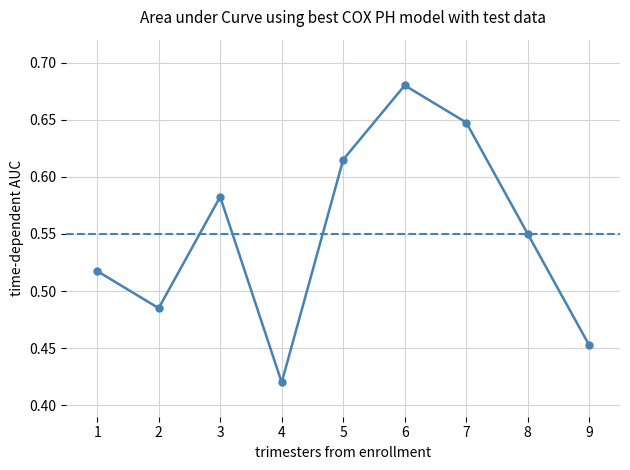

What is the sum of the values at 6 and 8?

1.2